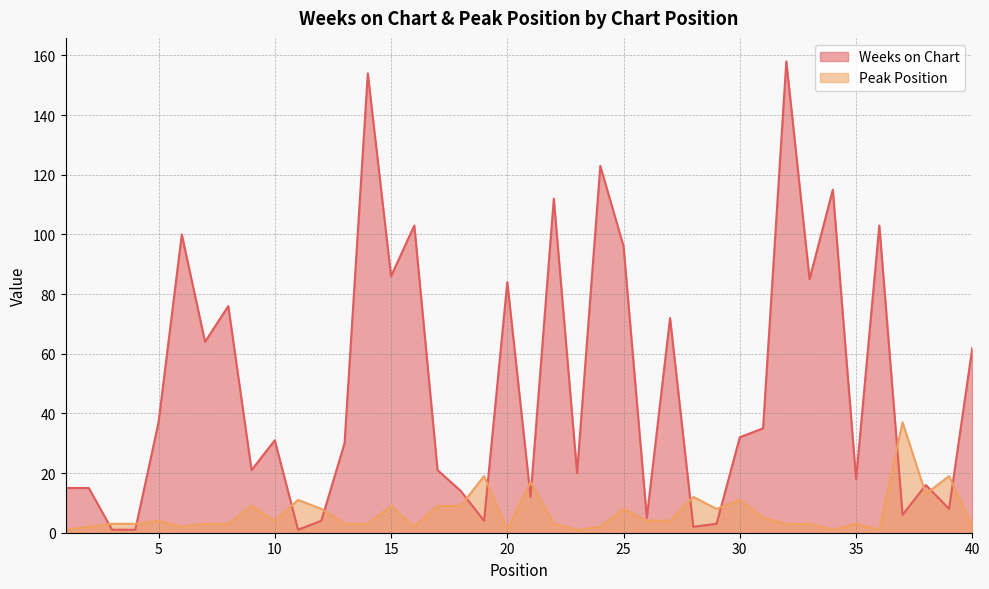

How many interior local valleys does the Peak Position series have?

9